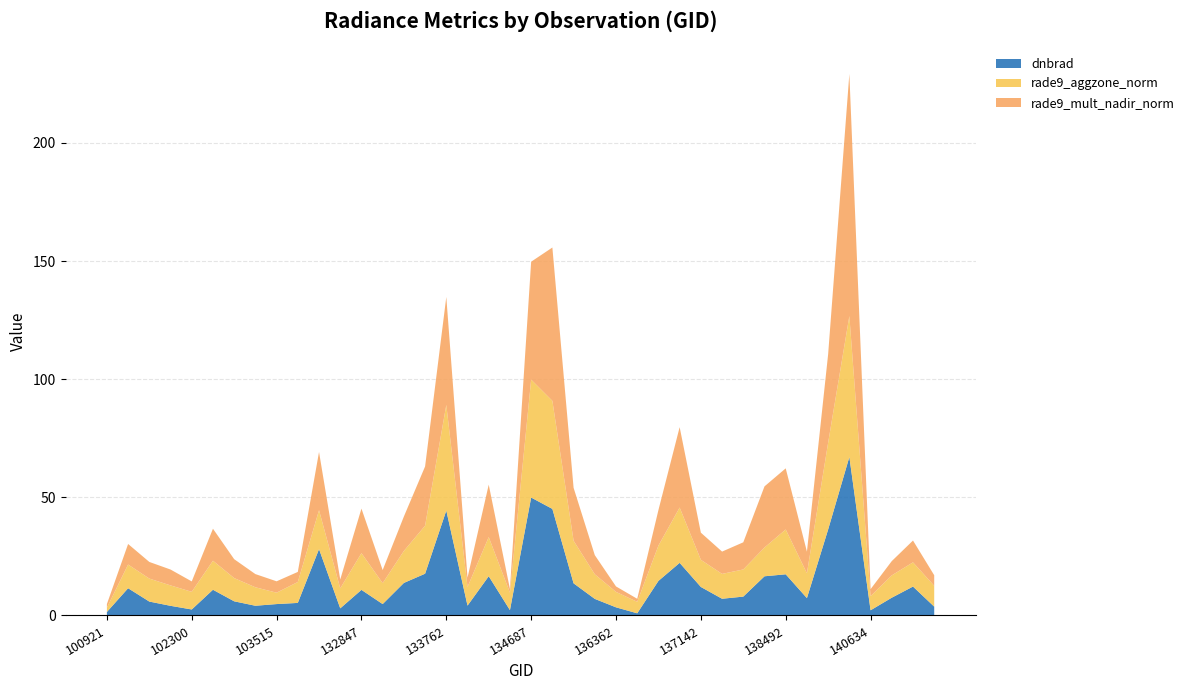

Reading right to left, extract all data points from this chart.

dnbrad: 141384=3.7	141208=12.2	141015=7.5	140634=2.2	140059=67.1	139866=36.4	139283=7.3	138492=17.4	137916=16.6	137903=8.0	137335=7.1	137142=12.1	136940=22.3	136755=14.6	136561=0.9	136362=3.4	136001=7.0	135611=13.6	134872=45.1	134687=49.9	134492=2.3	134322=16.6	134138=4.2	133762=44.4	133584=17.7	133404=13.8	133209=4.8	132847=10.8	104471=3.0	103988=28.1	103642=5.3	103515=4.8	103396=4.1	103278=6.0	102550=10.9	102300=2.5	102179=4.1	101917=5.9	101805=11.5	100921=1.5
rade9_aggzone_norm: 141384=8.8	141208=10.2	141015=9.4	140634=6.0	140059=59.6	139866=36.7	139283=10.5	138492=19.0	137916=12.2	137903=11.5	137335=10.5	137142=11.5	136940=23.4	136755=14.9	136561=4.9	136362=6.5	136001=10.4	135611=18.0	134872=45.7	134687=49.9	134492=7.4	134322=16.6	134138=7.9	133762=44.7	133584=20.3	133404=13.5	133209=8.8	132847=15.5	104471=8.5	103988=16.5	103642=8.8	103515=4.8	103396=7.8	103278=9.8	102550=12.3	102300=7.5	102179=8.6	101917=9.7	101805=10.0	100921=1.8
rade9_mult_nadir_norm: 141384=4.5	141208=9.2	141015=6.0	140634=3.0	140059=102.5	139866=37.5	139283=9.1	138492=25.9	137916=25.9	137903=11.5	137335=9.4	137142=11.5	136940=34.0	136755=15.1	136561=1.3	136362=2.3	136001=8.1	135611=22.4	134872=64.9	134687=49.9	134492=1.6	134322=22.2	134138=4.0	133762=45.7	133584=25.1	133404=14.6	133209=5.5	132847=18.9	104471=3.8	103988=24.6	103642=4.3	103515=4.8	103396=5.6	103278=8.0	102550=13.5	102300=4.4	102179=6.7	101917=7.0	101805=8.7	100921=1.5